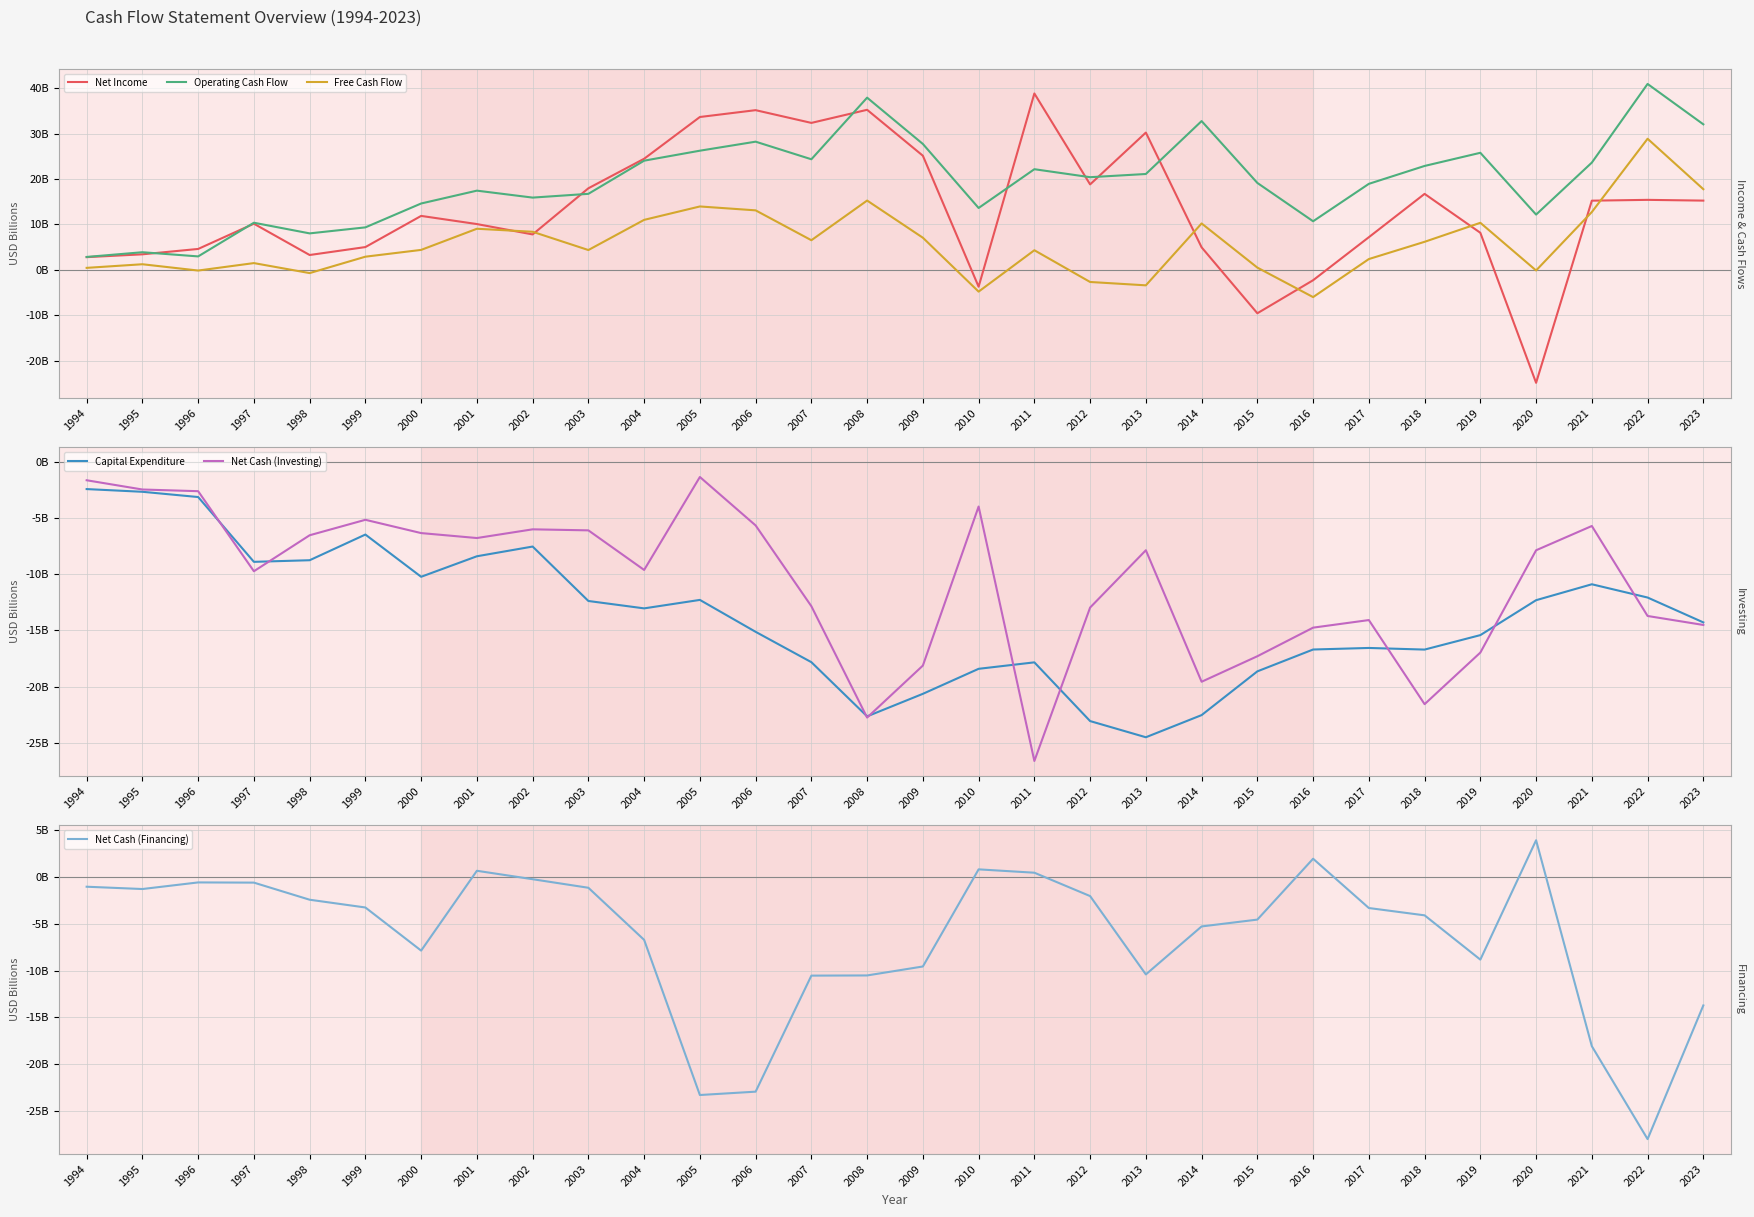

Rank the series by their maximum value, from lowest to highest.

Capital Expenditure, Net Cash (Investing), Net Cash (Financing), Free Cash Flow, Net Income, Operating Cash Flow